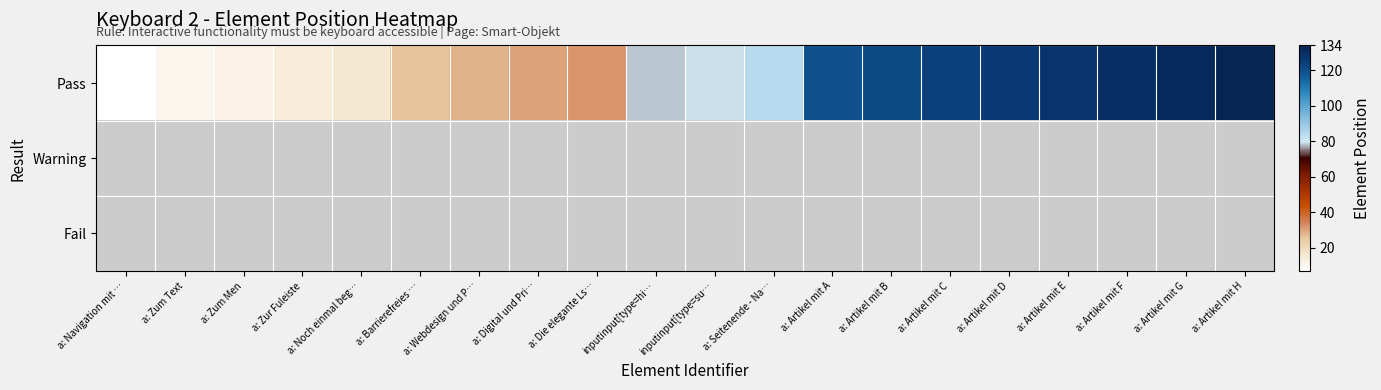

At which label does Pass reach its minimum?

a: Navigation mit …